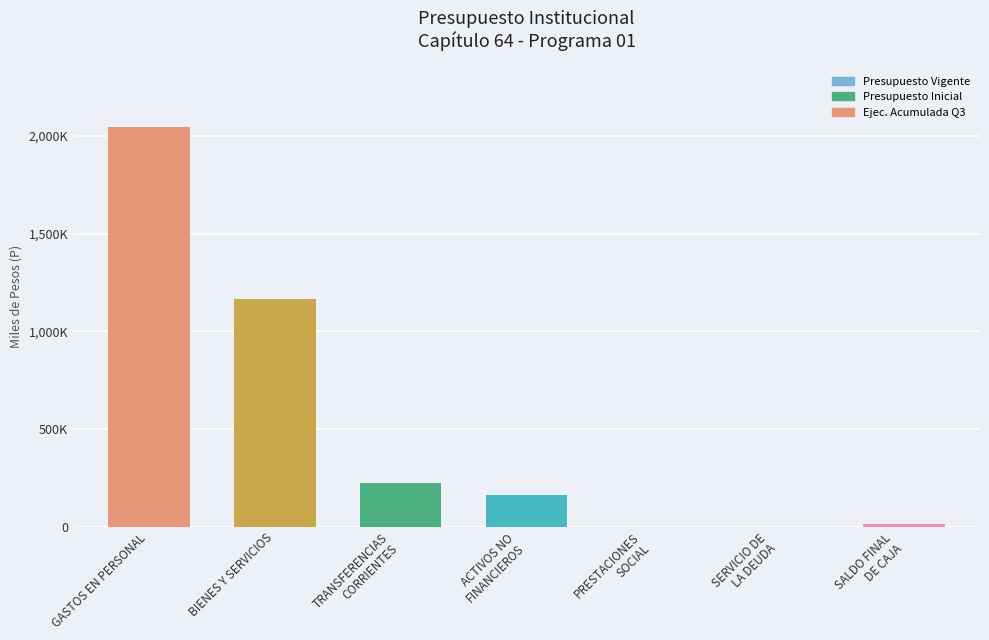

The value at GASTOS EN PERSONAL is 3202263. True or false?

False